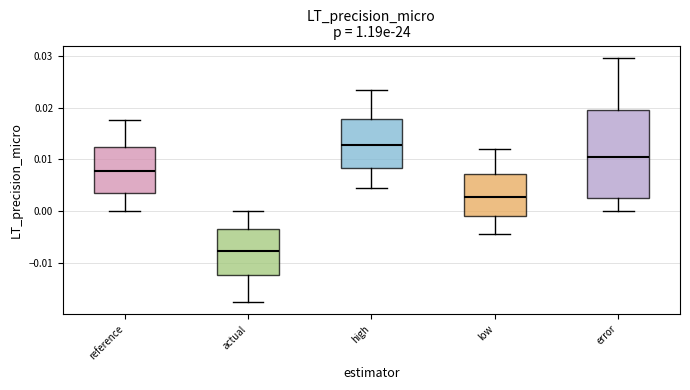

Which box's median line is the highest?

high